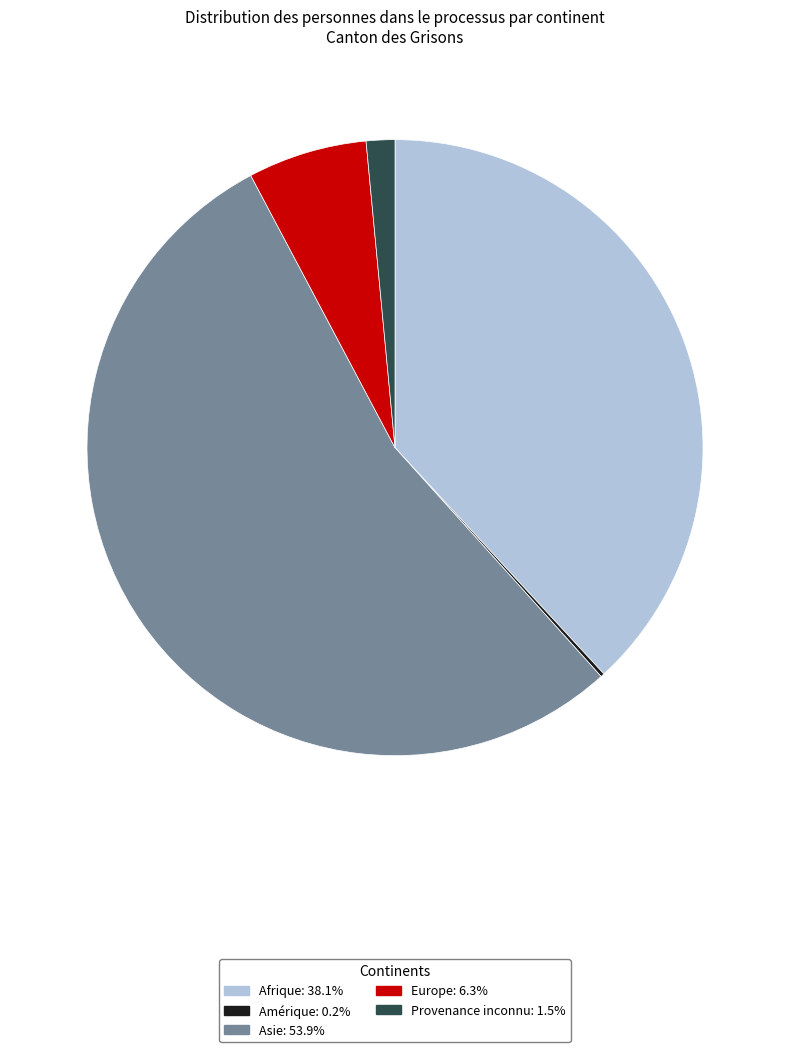

Is there a majority slice in this chart?

Yes